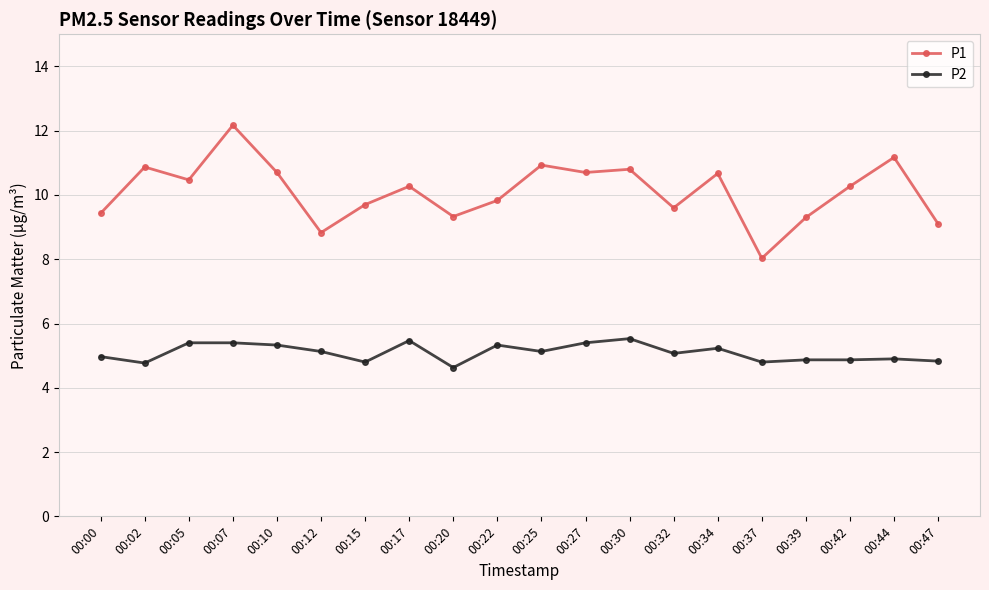

What is the sum of the P2 values at 00:05 and 00:15?

10.2